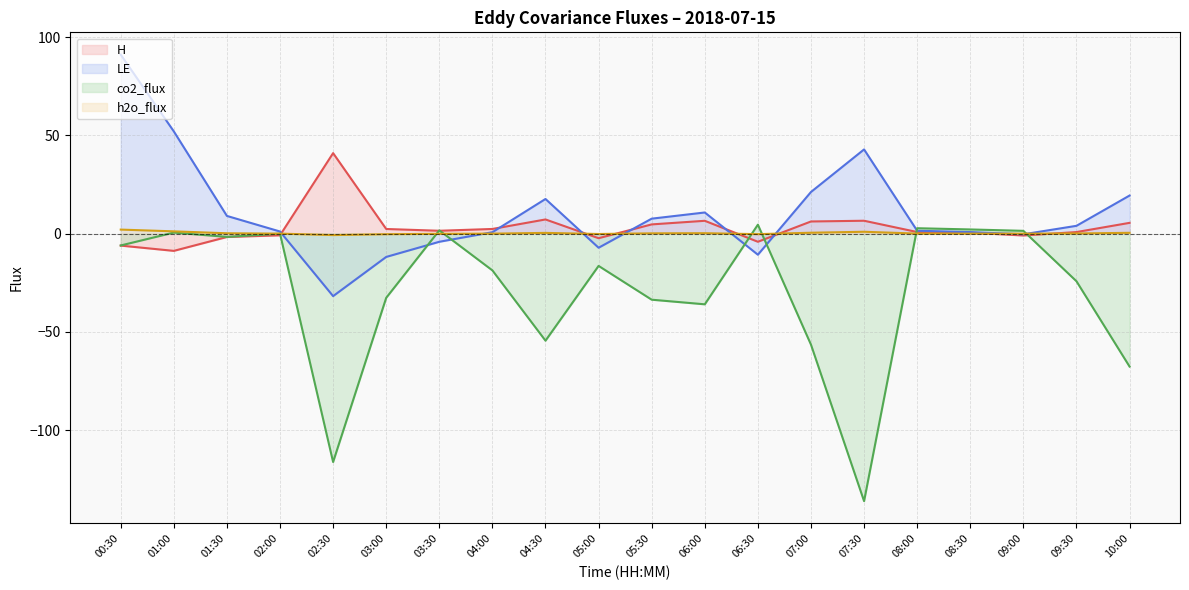

Rank the series at 03:30 from highest to lowest value.

co2_flux, H, h2o_flux, LE